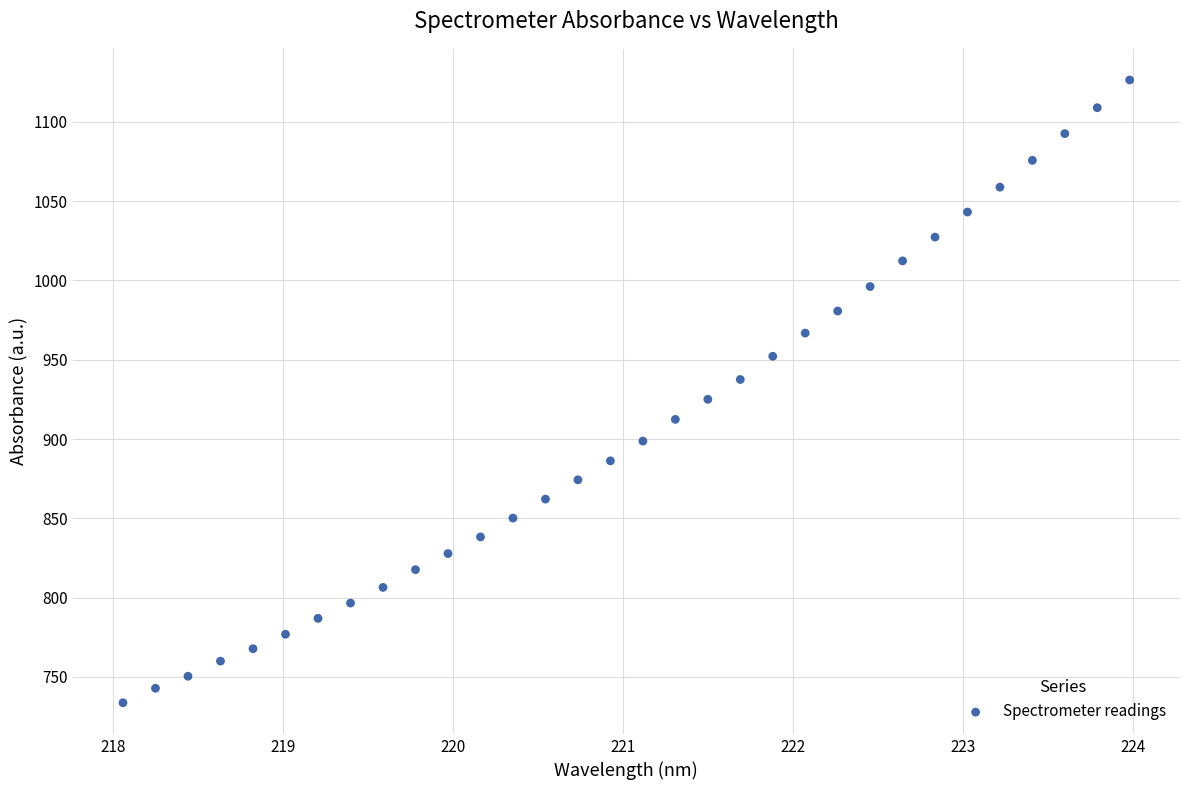

What is the range of X values (max minus min)?

5.9